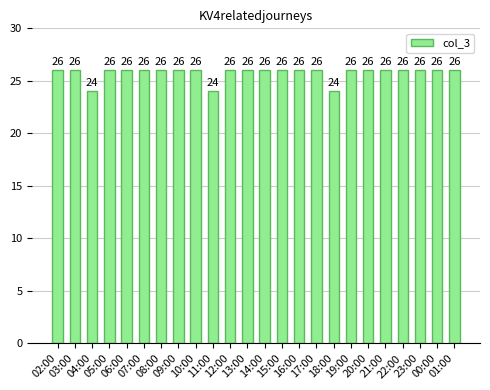

What position from the right is 15:00?

11